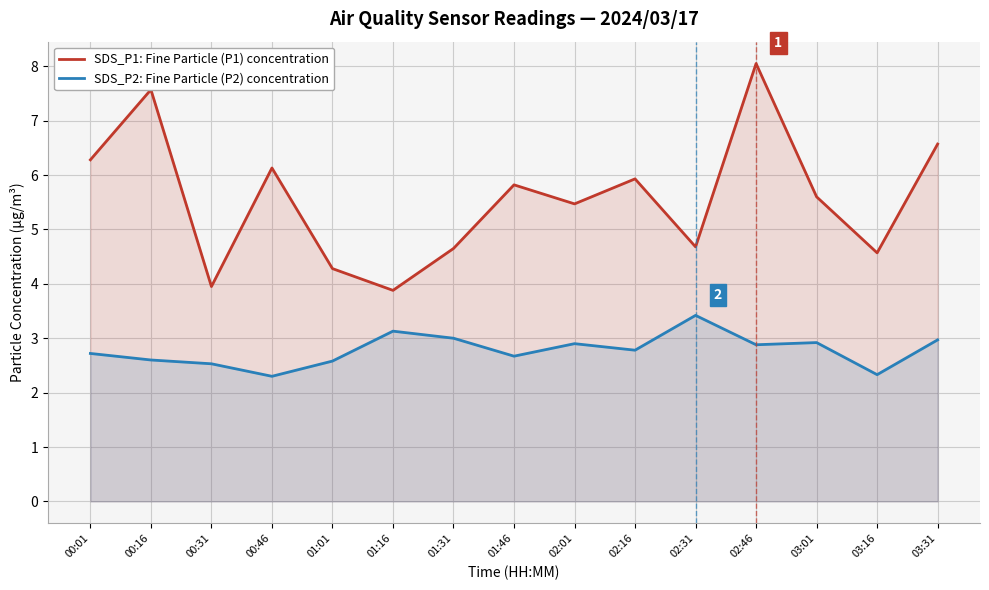

True or false: SDS_P1: Fine Particle (P1) concentration has a value of 5.6 at 03:01.

True